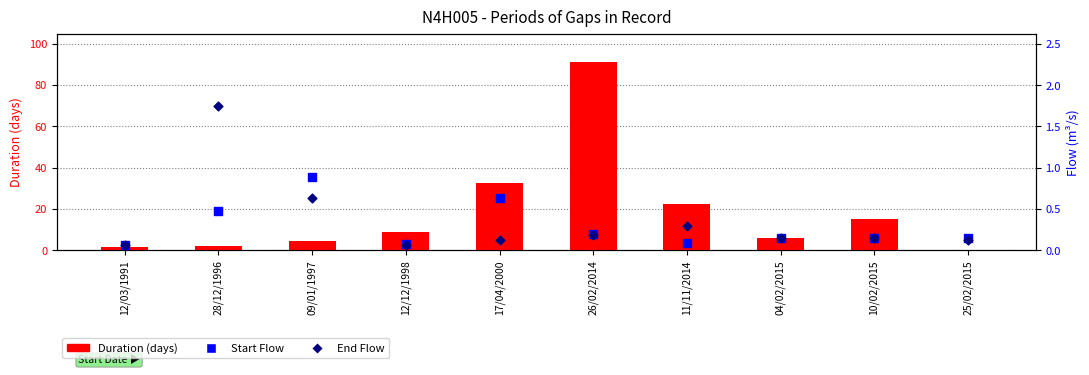

Which series has the largest Y range (max minus min)?

Duration (days)